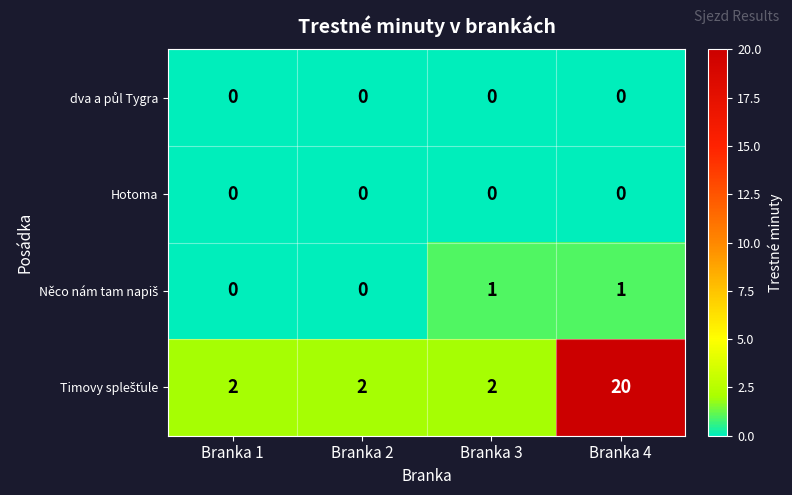

What is the total value across all series at Branka 3?

3